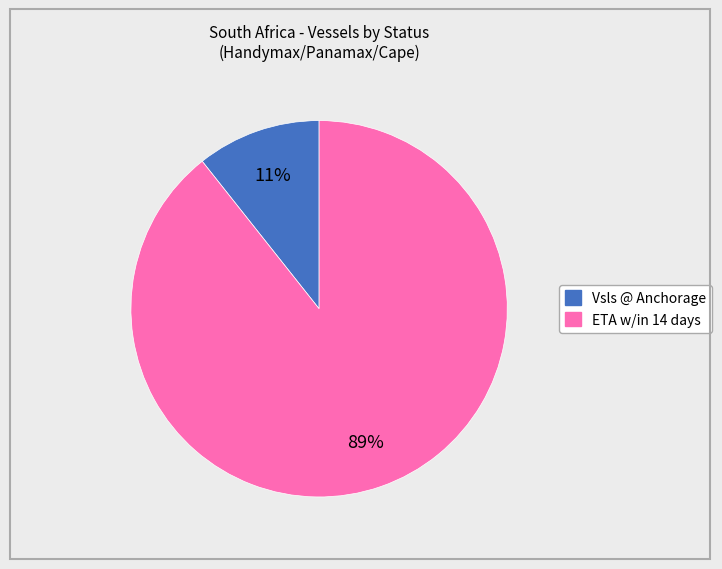

To the nearest percent, what is the average slice percentage?

50%